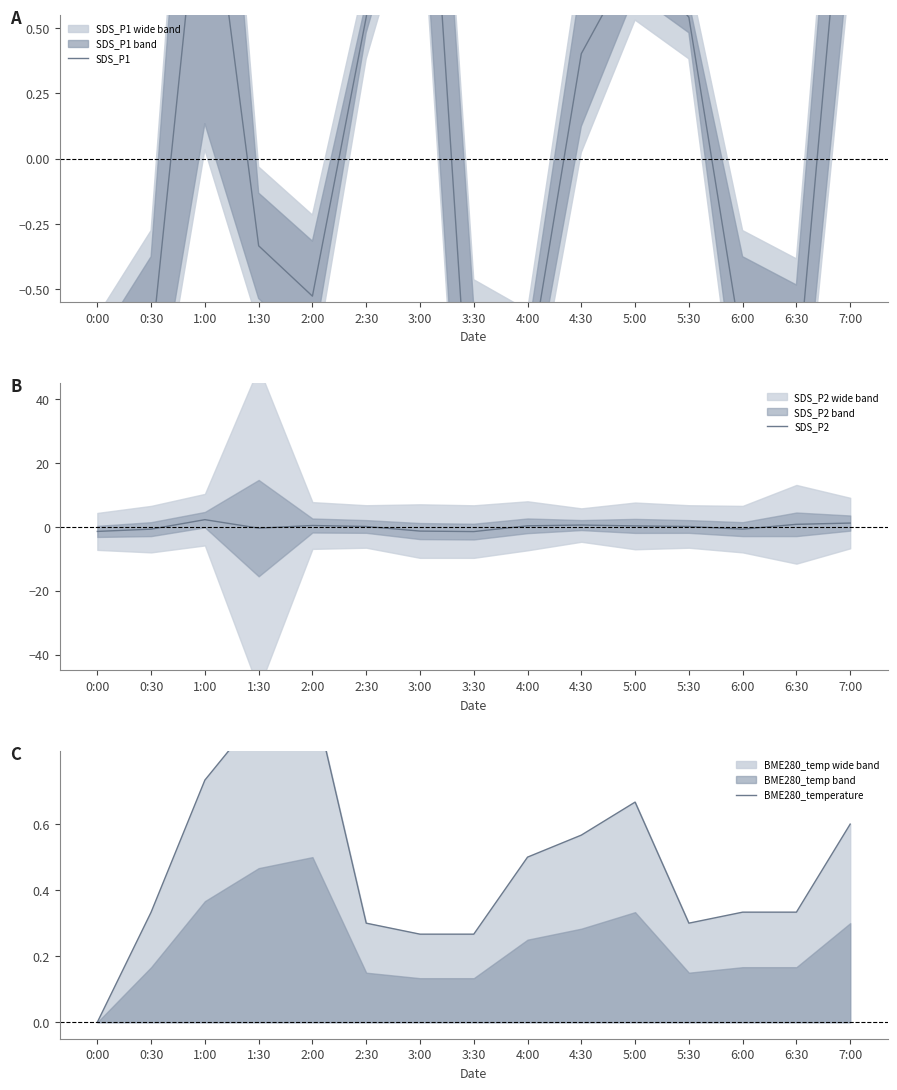

At how many categories does at least one series exceed 0?

14